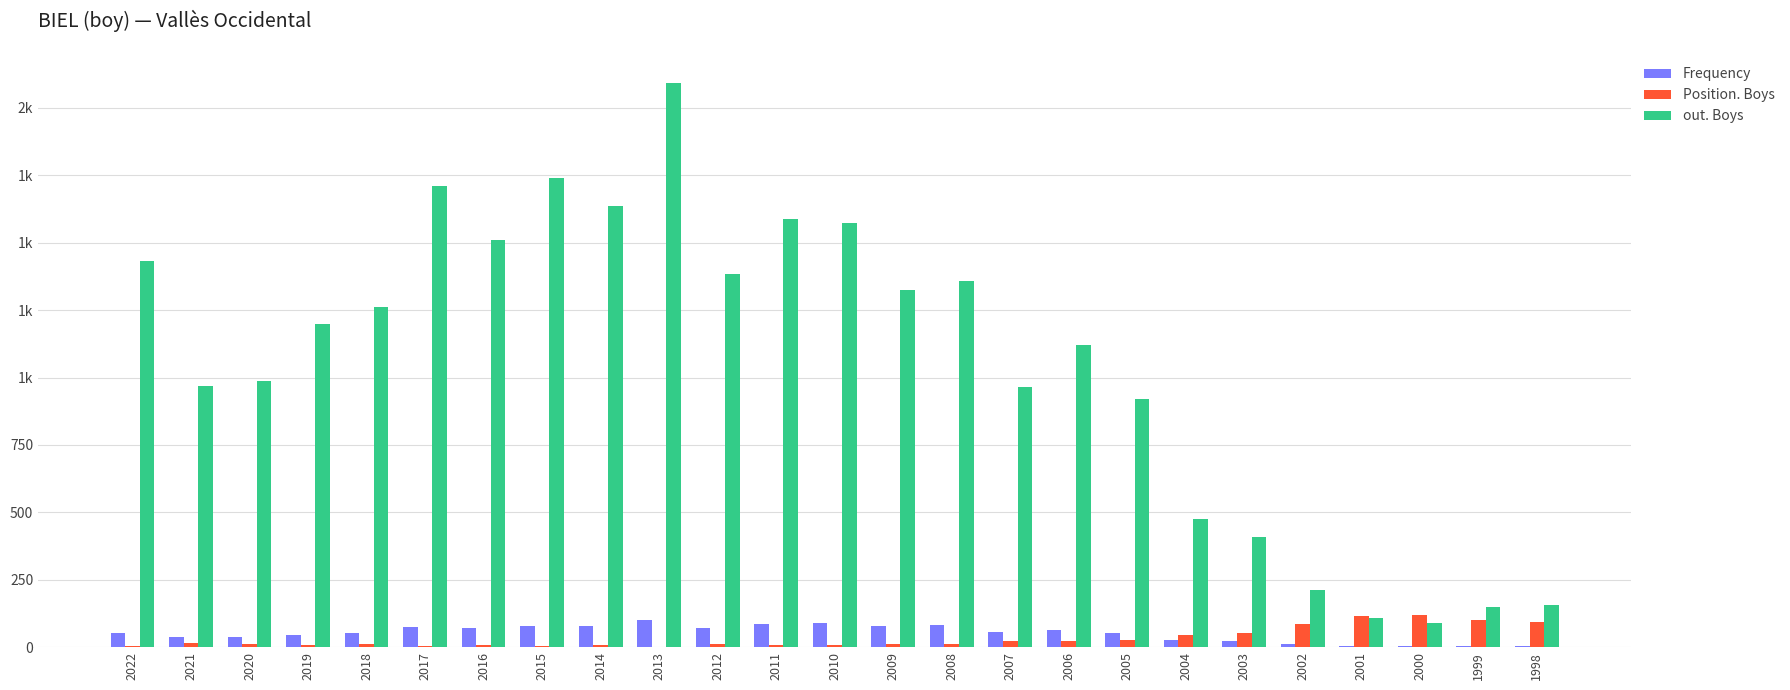

Which has a higher value, 1999 or 2018?

2018